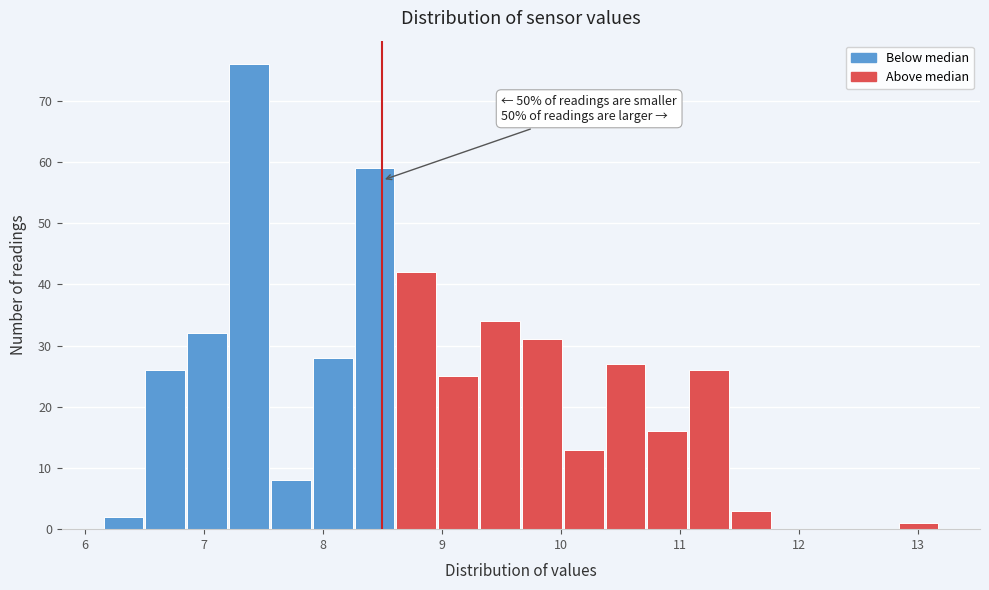

Read against the x-axis, roughly where is the centre of the tallest bar?

7.4